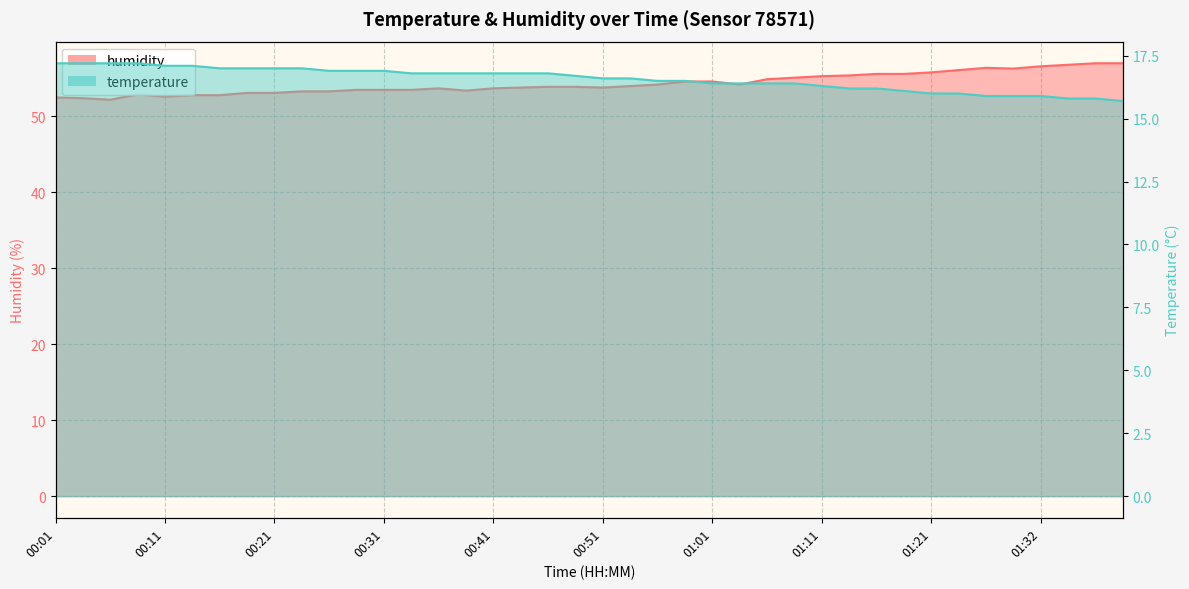

True or false: humidity has more than 2 points higher than both neighbors.

True